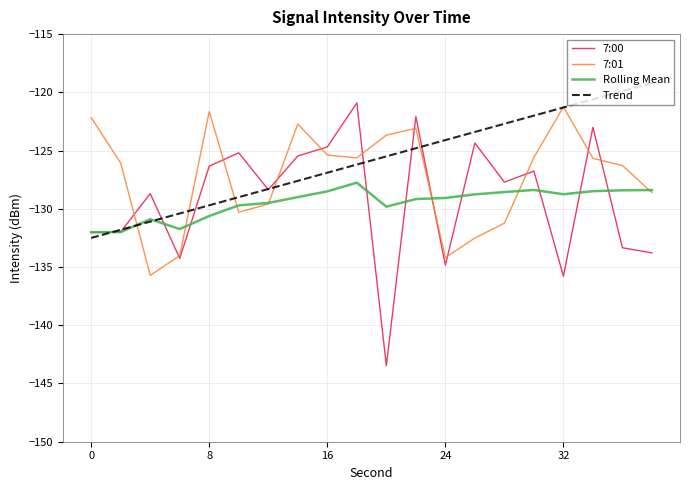

Which series has the widest spread of values?

7:00